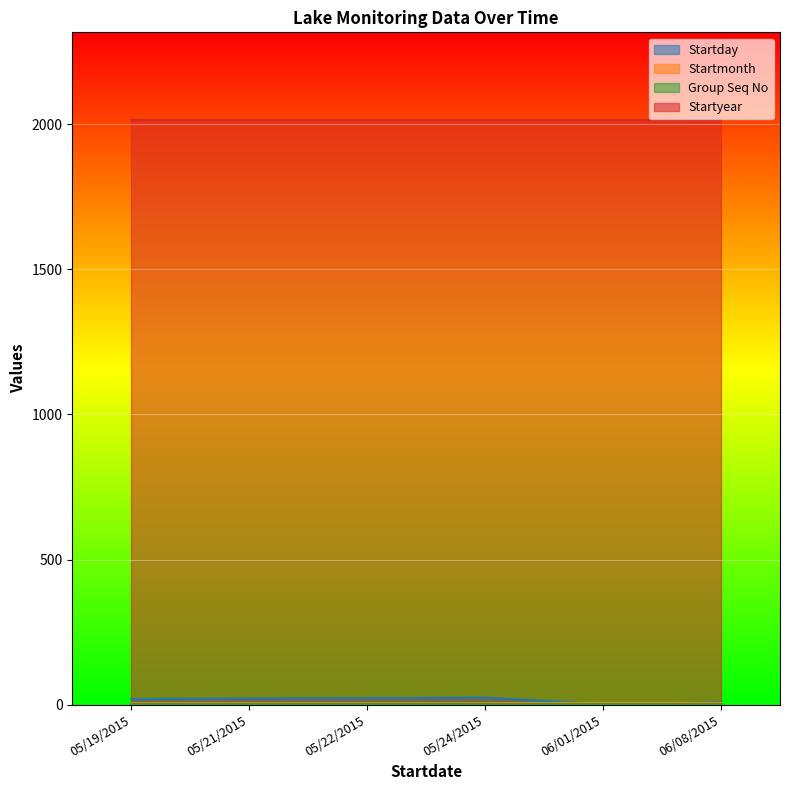

The Startday series shows 5 at 06/08/2015. True or false?

False